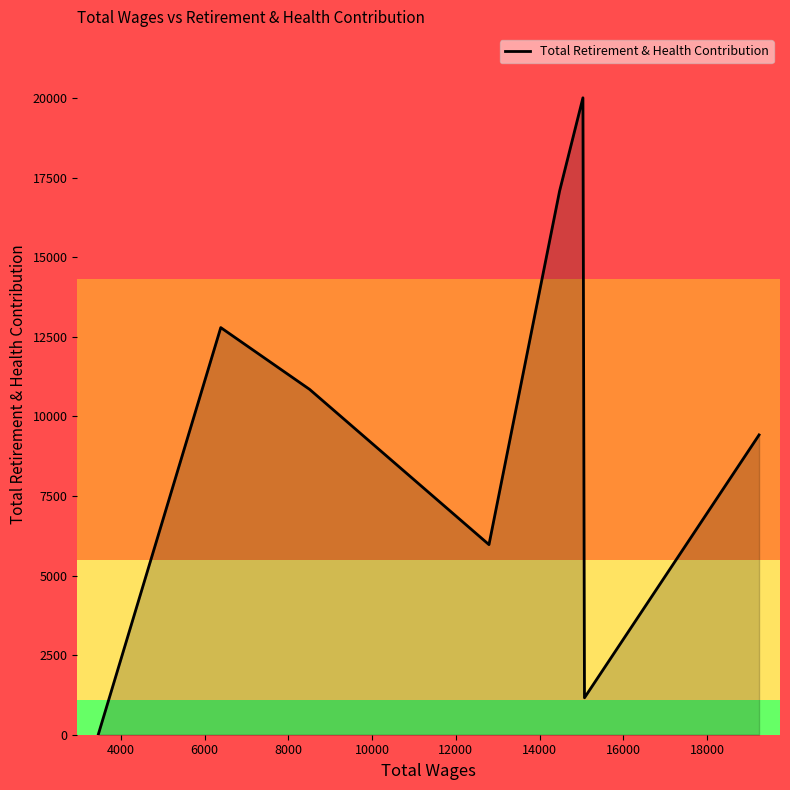

True or false: there are more than 1 points higher than both neighbors.

True